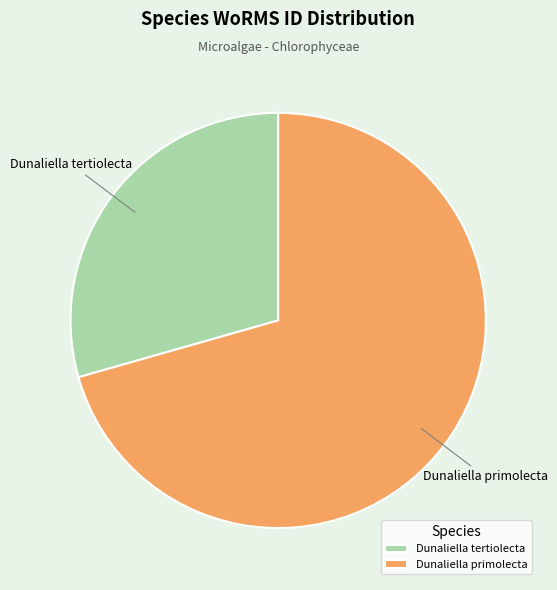

Do Dunaliella tertiolecta and Dunaliella primolecta together represent more than half of the pie?

Yes